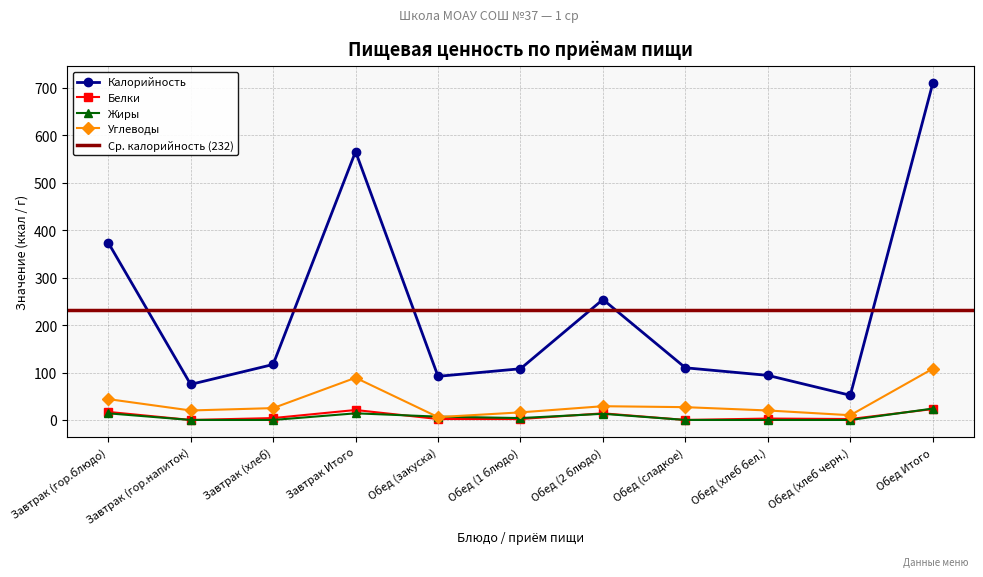

The value of Калорийность at Завтрак Итого is 566. True or false?

True